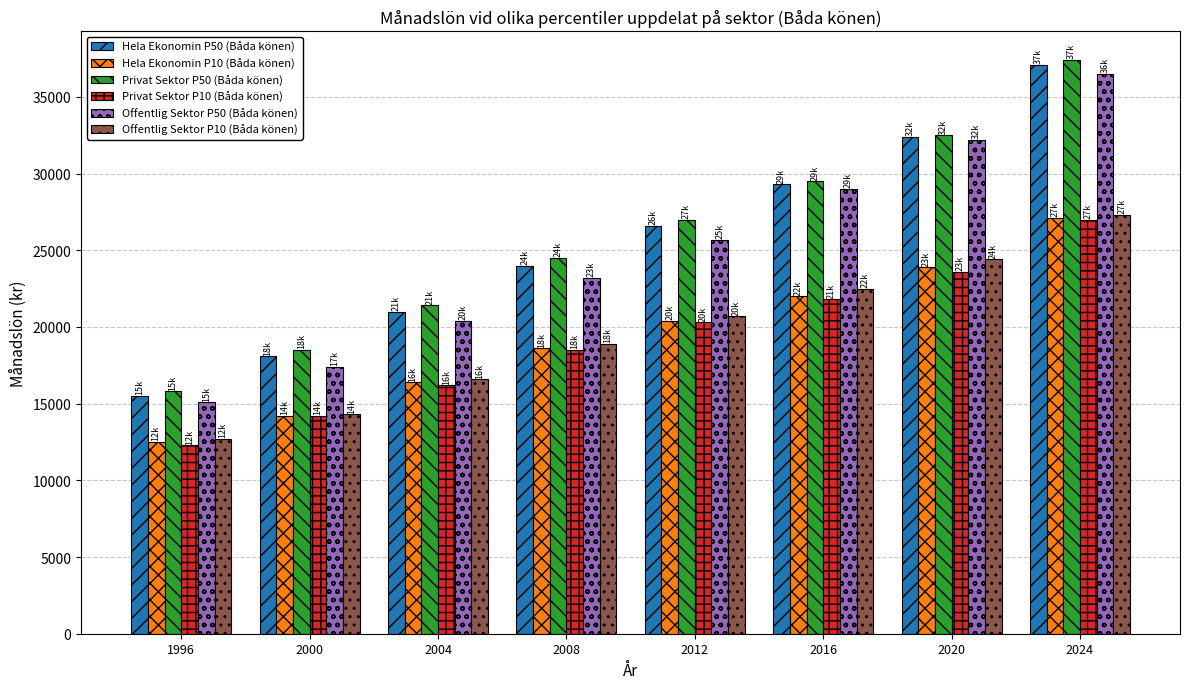

What is the difference between the maximum and minimum values in the Hela Ekonomin P50 (Båda könen) series?

21600